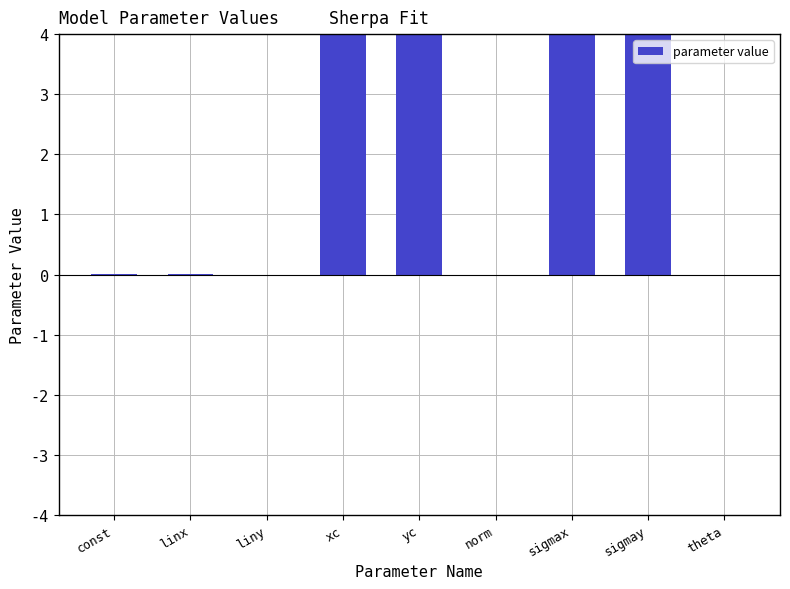

True or false: the data shows 0.0 at norm.

True